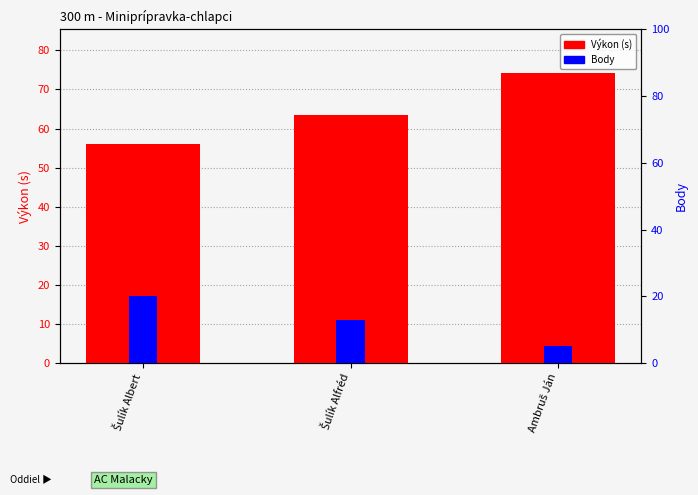

Which series has the largest total across all categories?

Výkon (s)